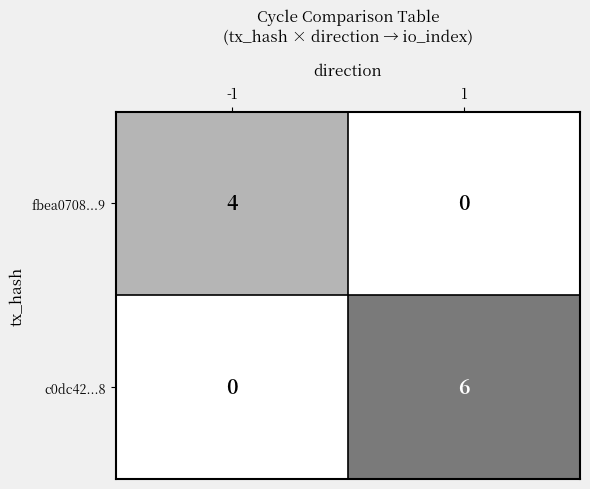

What is the difference between the highest and lowest values at -1?

4